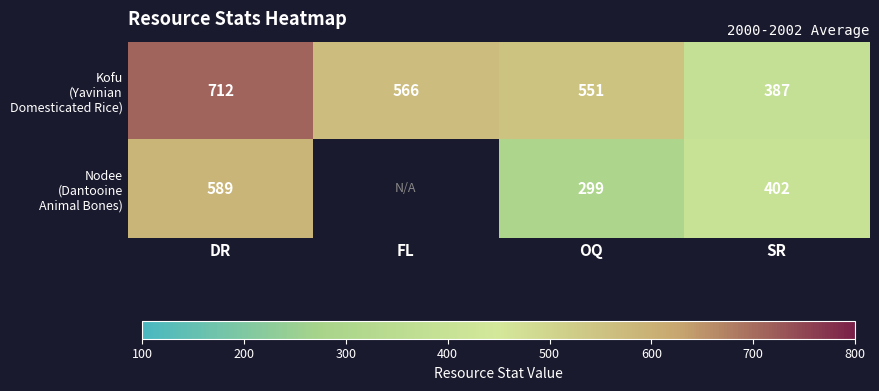

Which series has the largest total across all categories?

Kofu (Yavinian Domesticated Rice)